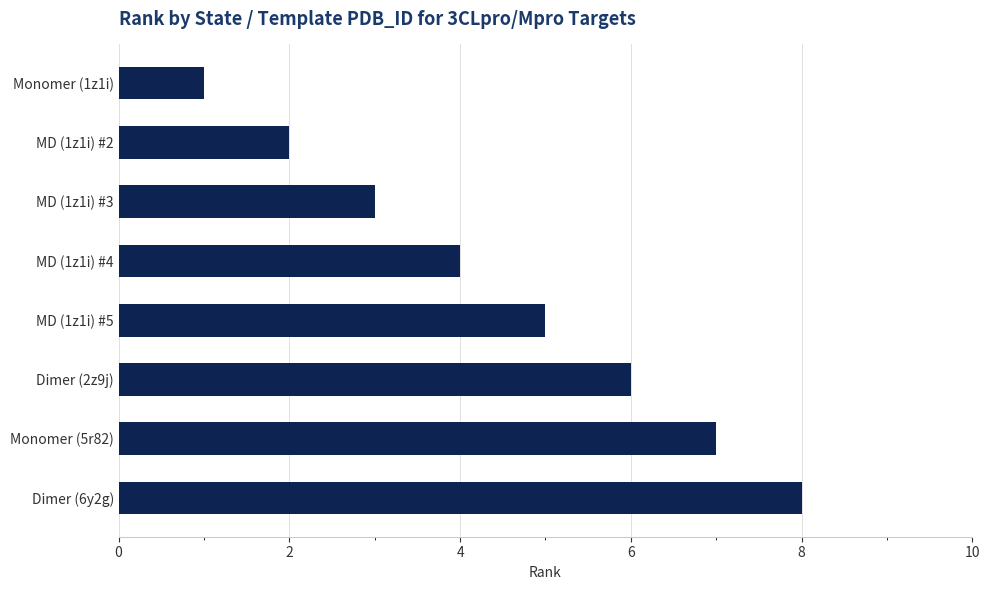

Rank the categories by value from highest to lowest.

Dimer (6y2g), Monomer (5r82), Dimer (2z9j), MD (1z1i) #5, MD (1z1i) #4, MD (1z1i) #3, MD (1z1i) #2, Monomer (1z1i)